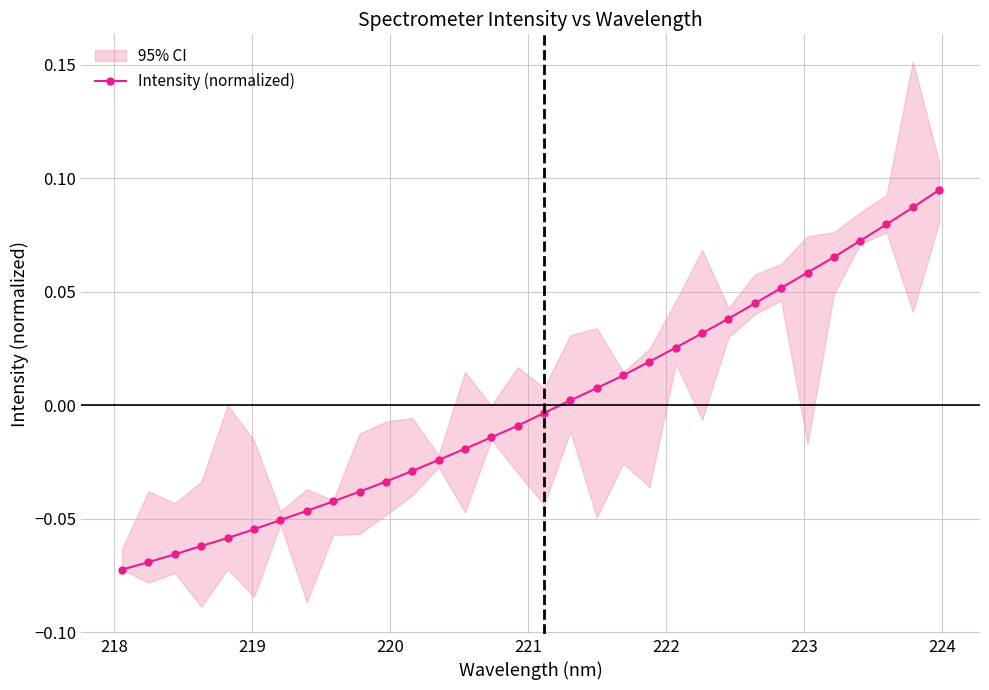

Reading left to right, extract all data points from this chart.

-0.1	-0.1	-0.1	-0.1	-0.1	-0.1	-0.1	-0.0	-0.0	-0.0	-0.0	-0.0	-0.0	-0.0	-0.0	-0.0	-0.0	0.0	0.0	0.0	0.0	0.0	0.0	0.0	0.0	0.1	0.1	0.1	0.1	0.1	0.1	0.1